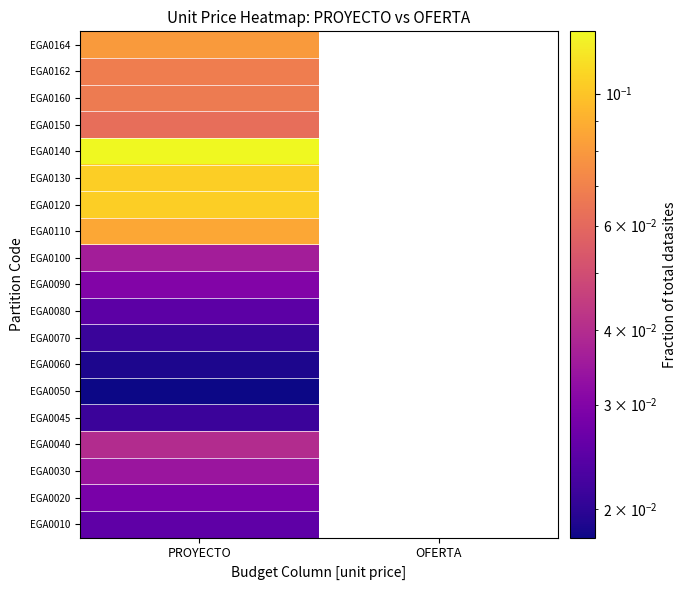

Count the number of categories in the chart.

2